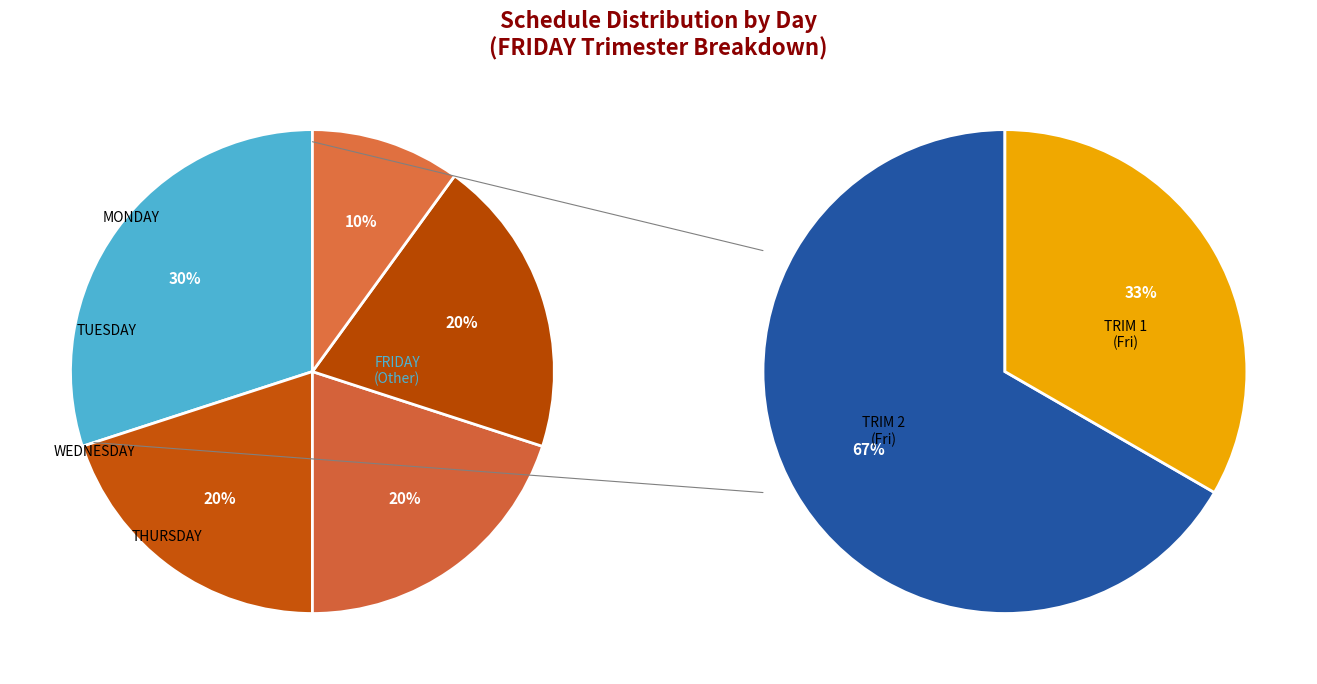

Count the number of slices in the pie.

5